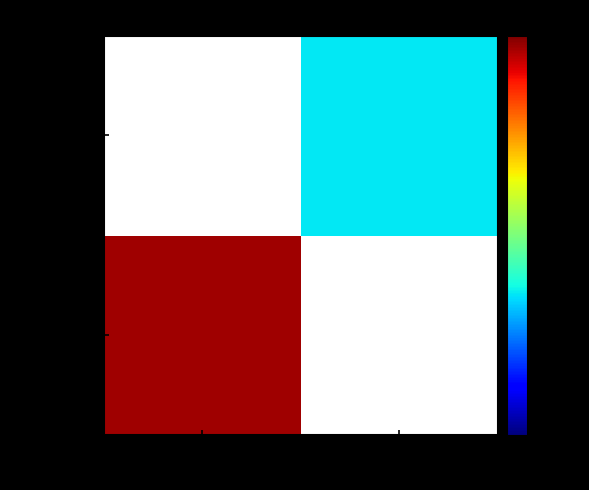

Which series has the widest spread of values?

060dc3ad…